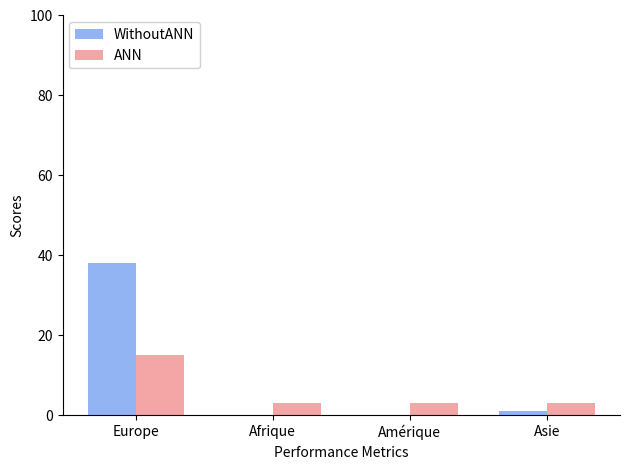

What are all the series names shown in the legend?

WithoutANN, ANN